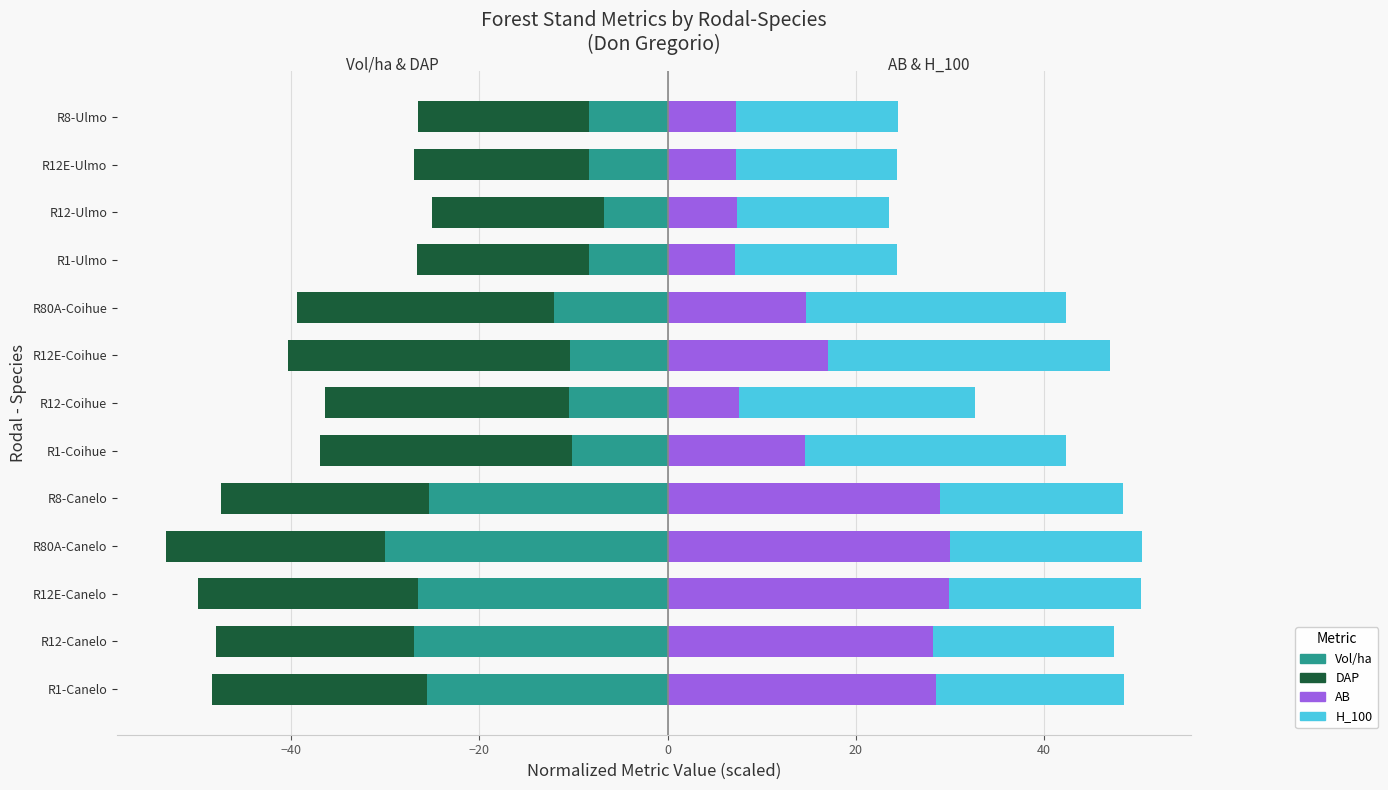

What is the minimum value for H_100?

16.2